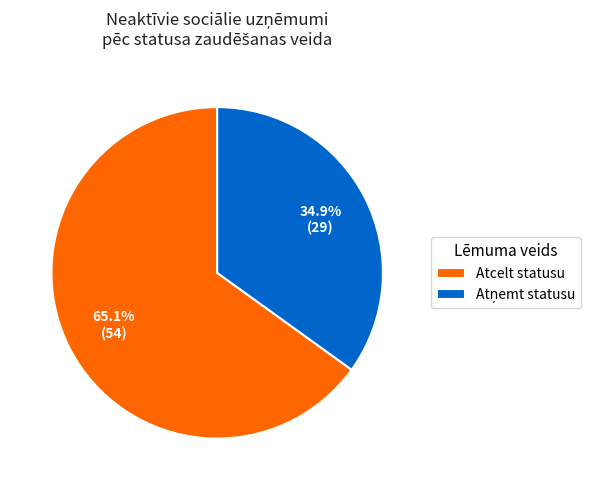

To the nearest percent, what is the difference between the largest and smallest slice percentages?

30%